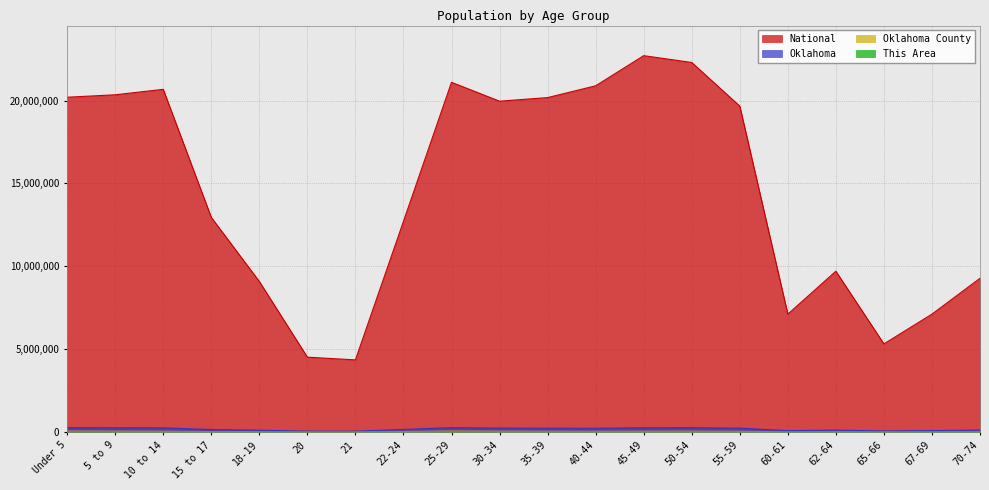

Does the chart have visible grid lines?

Yes